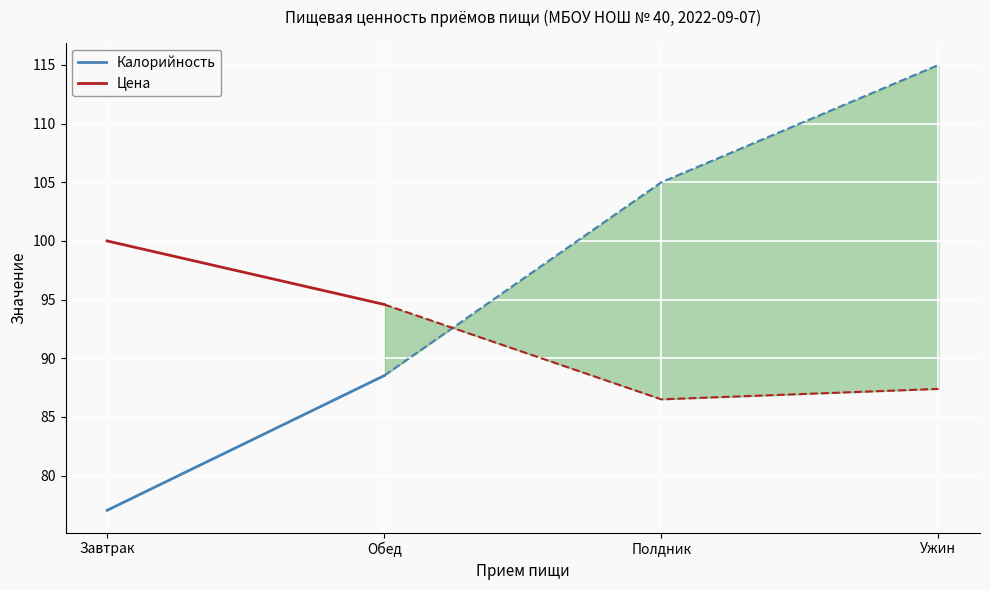

How many lines are shown in the chart?

2